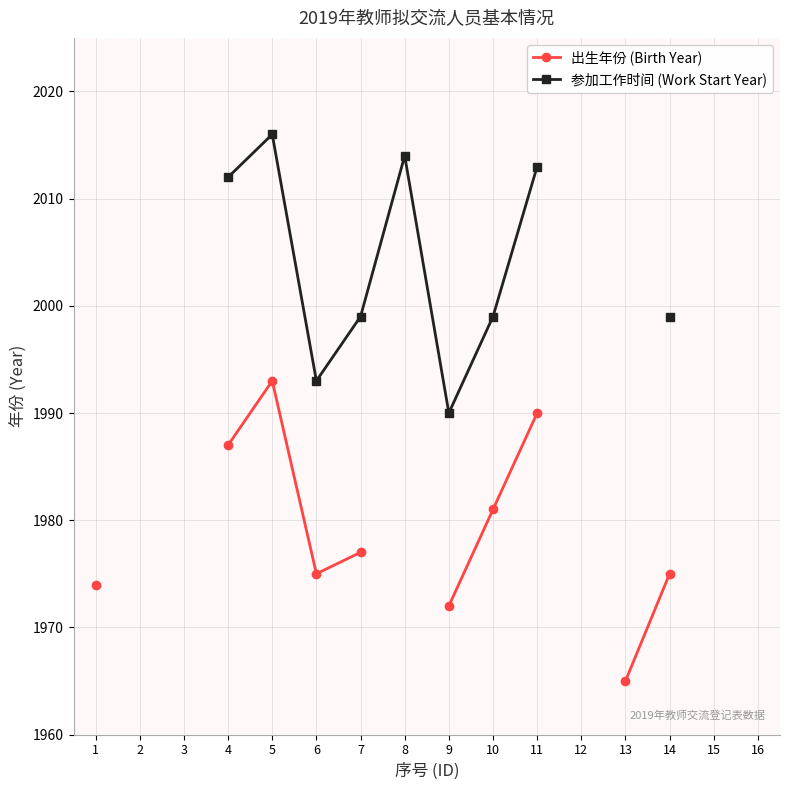

Which has a higher value, 5 or 11?

5